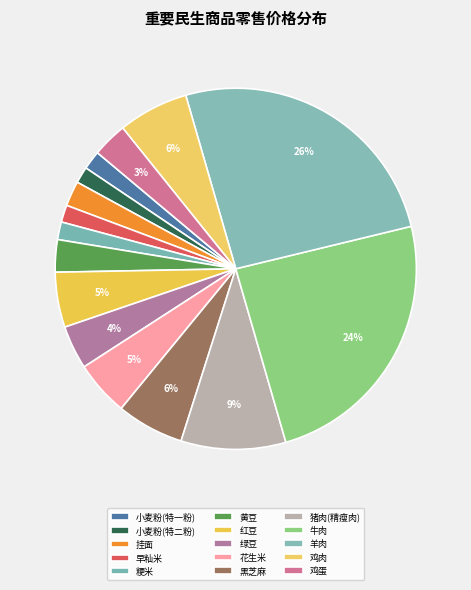

Does 小麦粉(特二粉) represent more than half of the total?

No